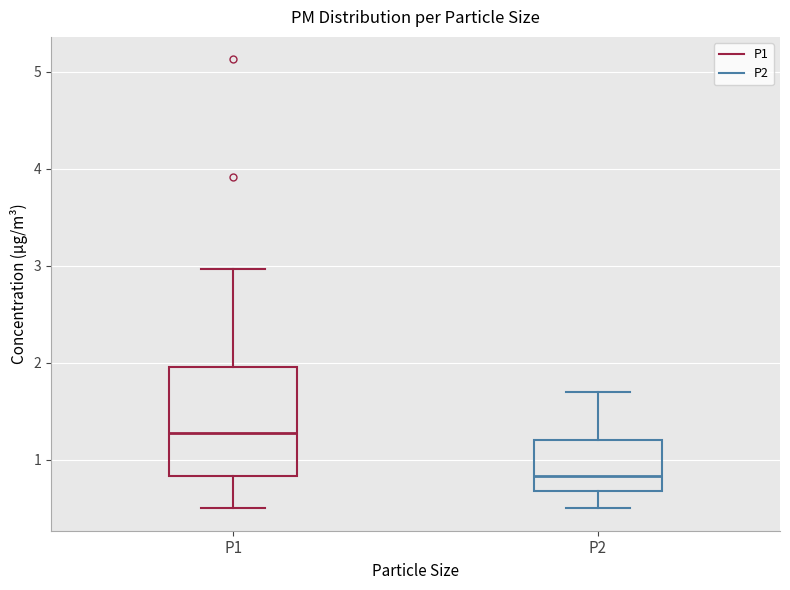

Which box's median line is the lowest?

P2